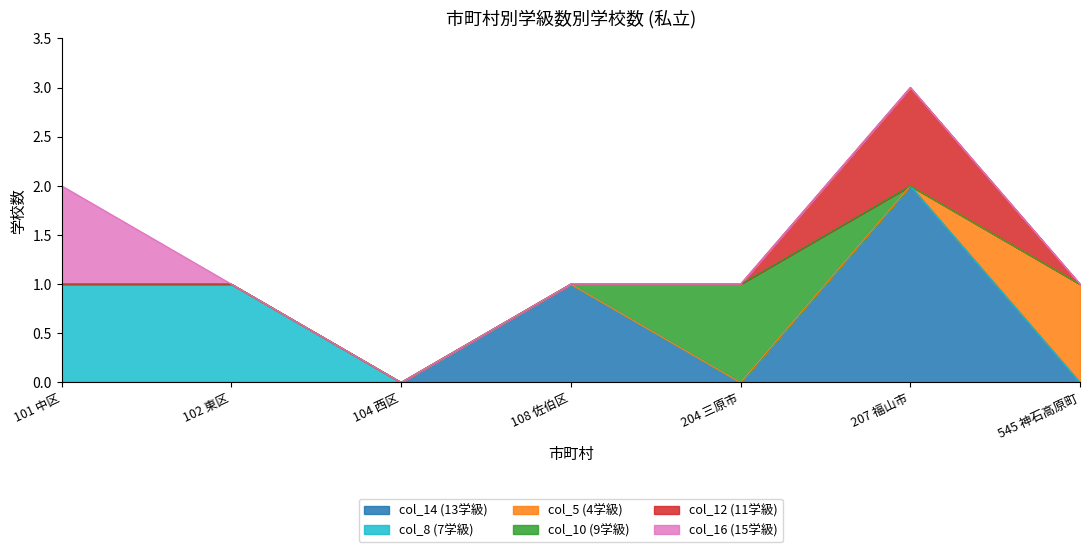

Does the chart display data point markers on the line(s)?

No